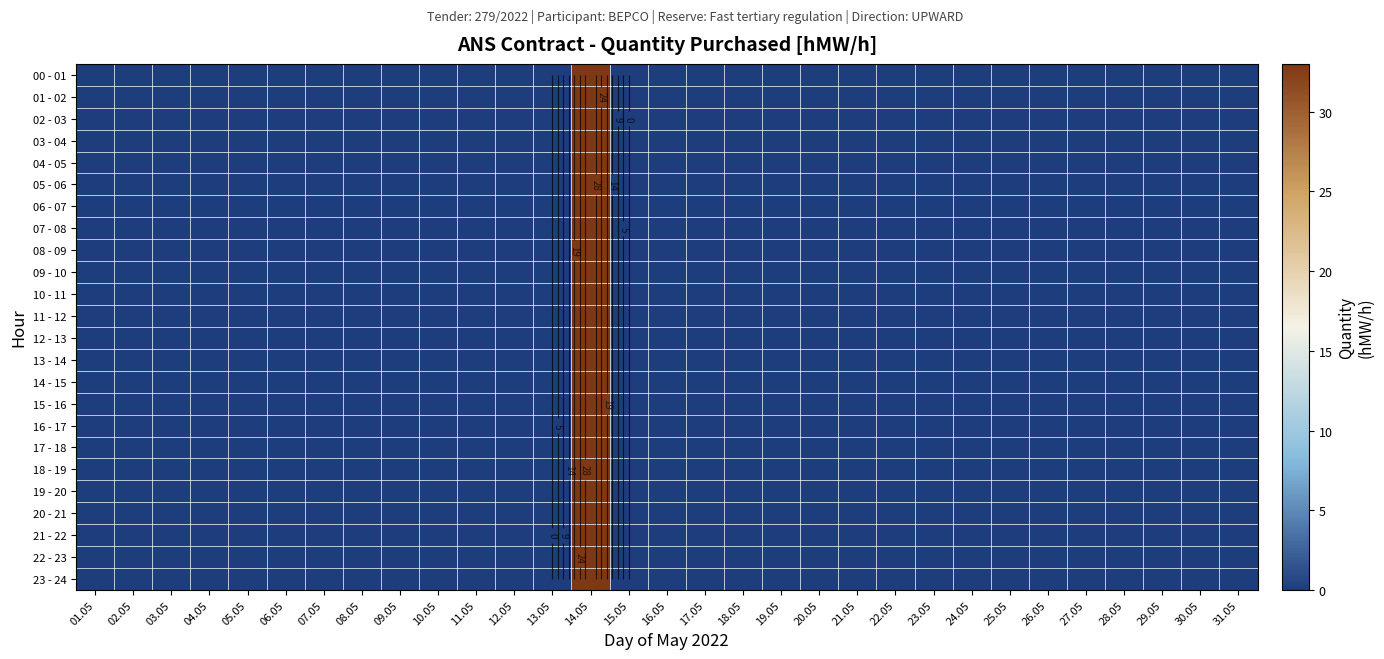

What is the difference between the maximum and minimum values in the 14 - 15 series?

33